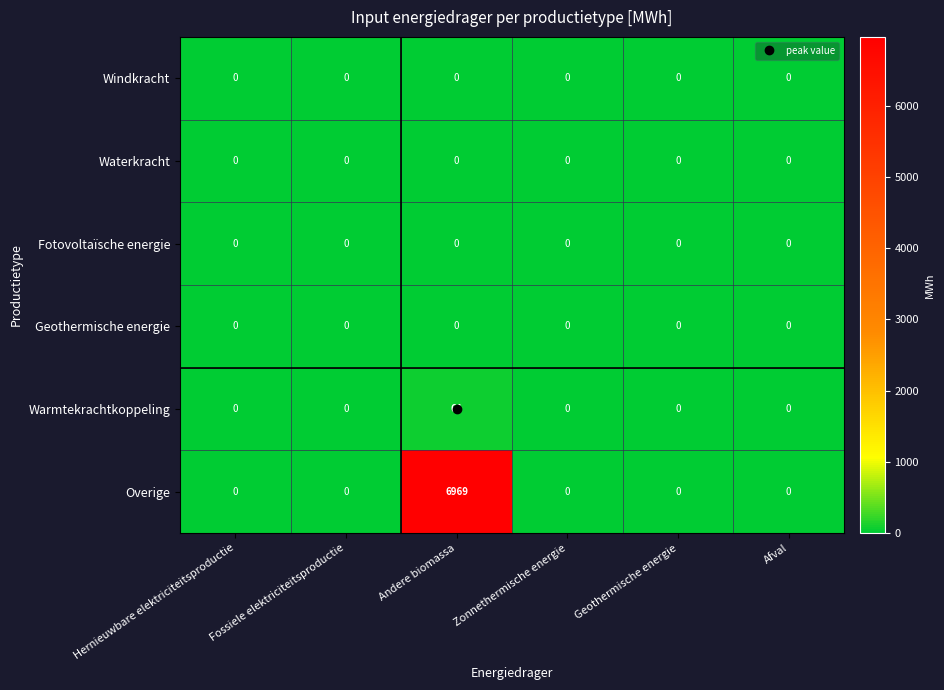

What is the sum of all Warmtekrachtkoppeling values?

64